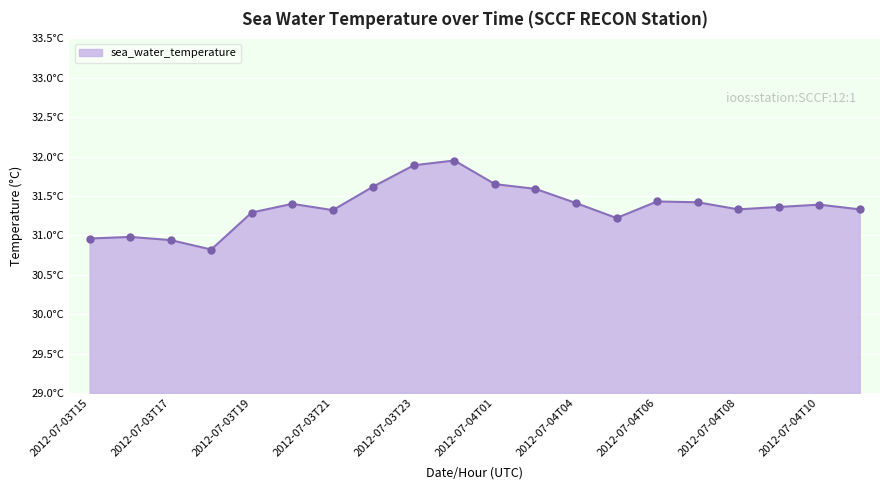

Reading right to left, extract all data points from this chart.

31.3	31.4	31.4	31.3	31.4	31.4	31.2	31.4	31.6	31.6	31.9	31.9	31.6	31.3	31.4	31.3	30.8	30.9	31.0	31.0